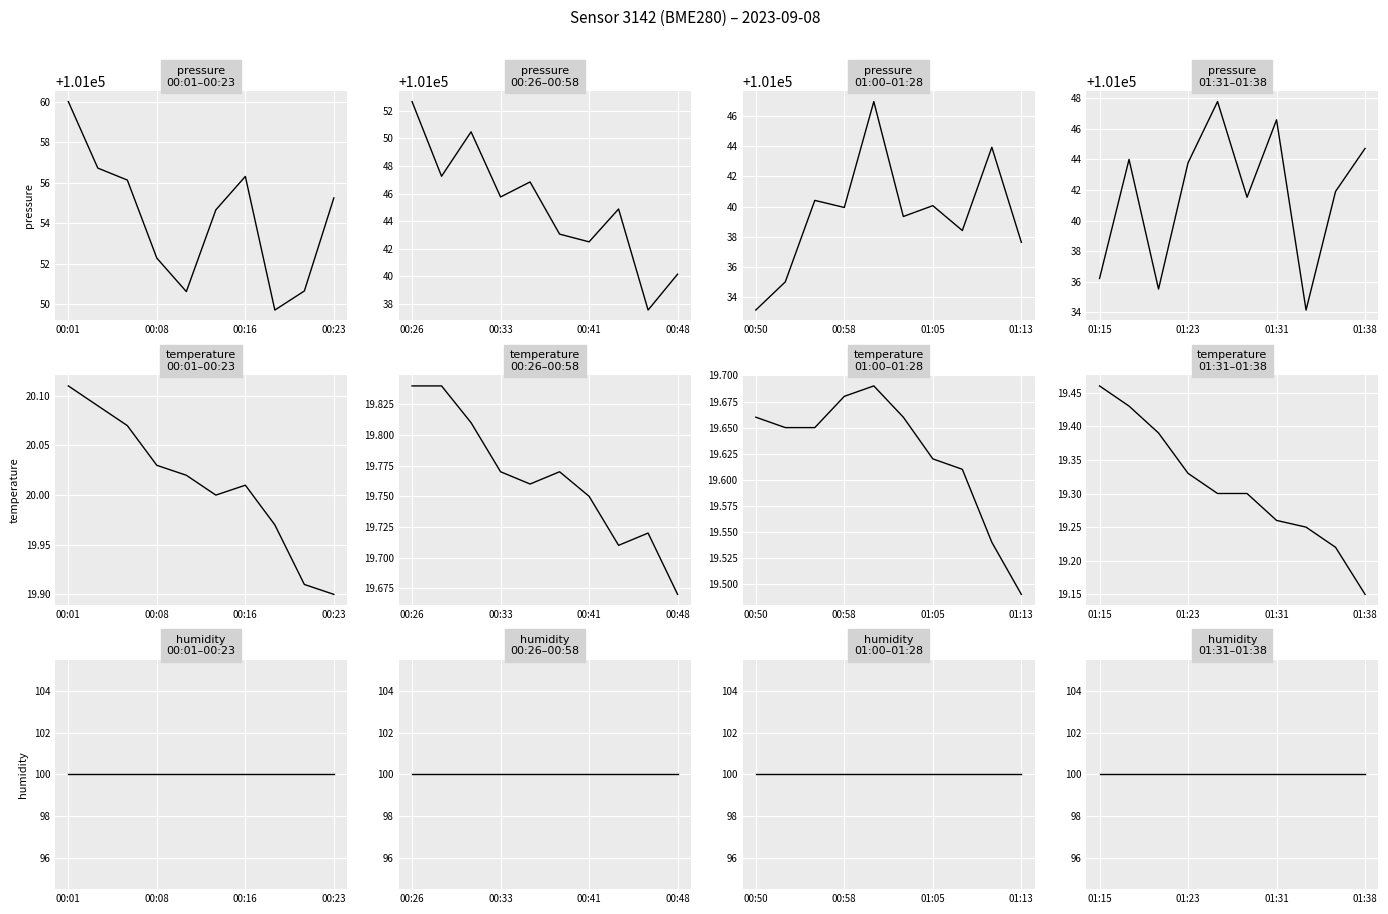

Where is pressure nearest to the value 101040?

5